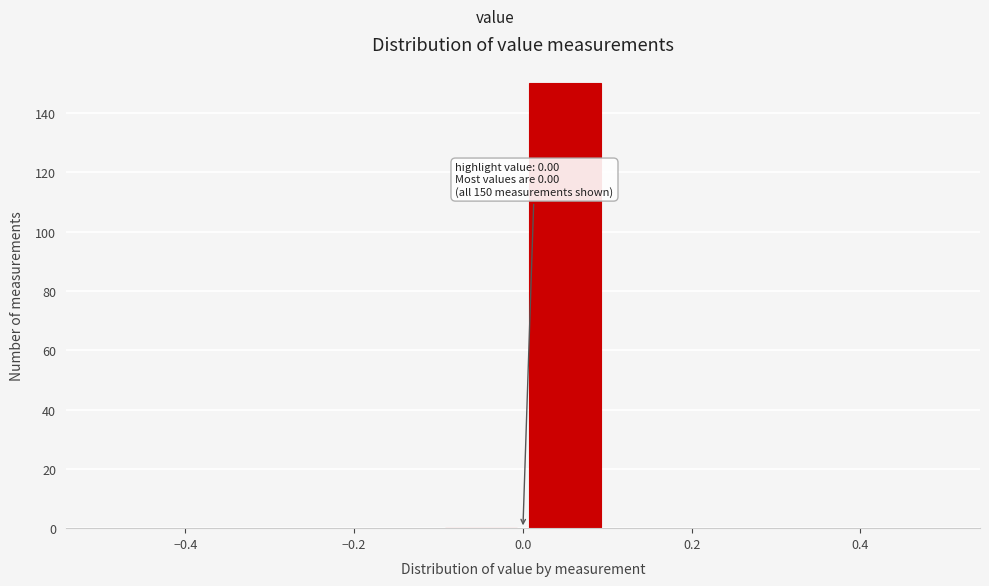

Over which range of the x-axis is the bar tallest?

0.0 to 0.1